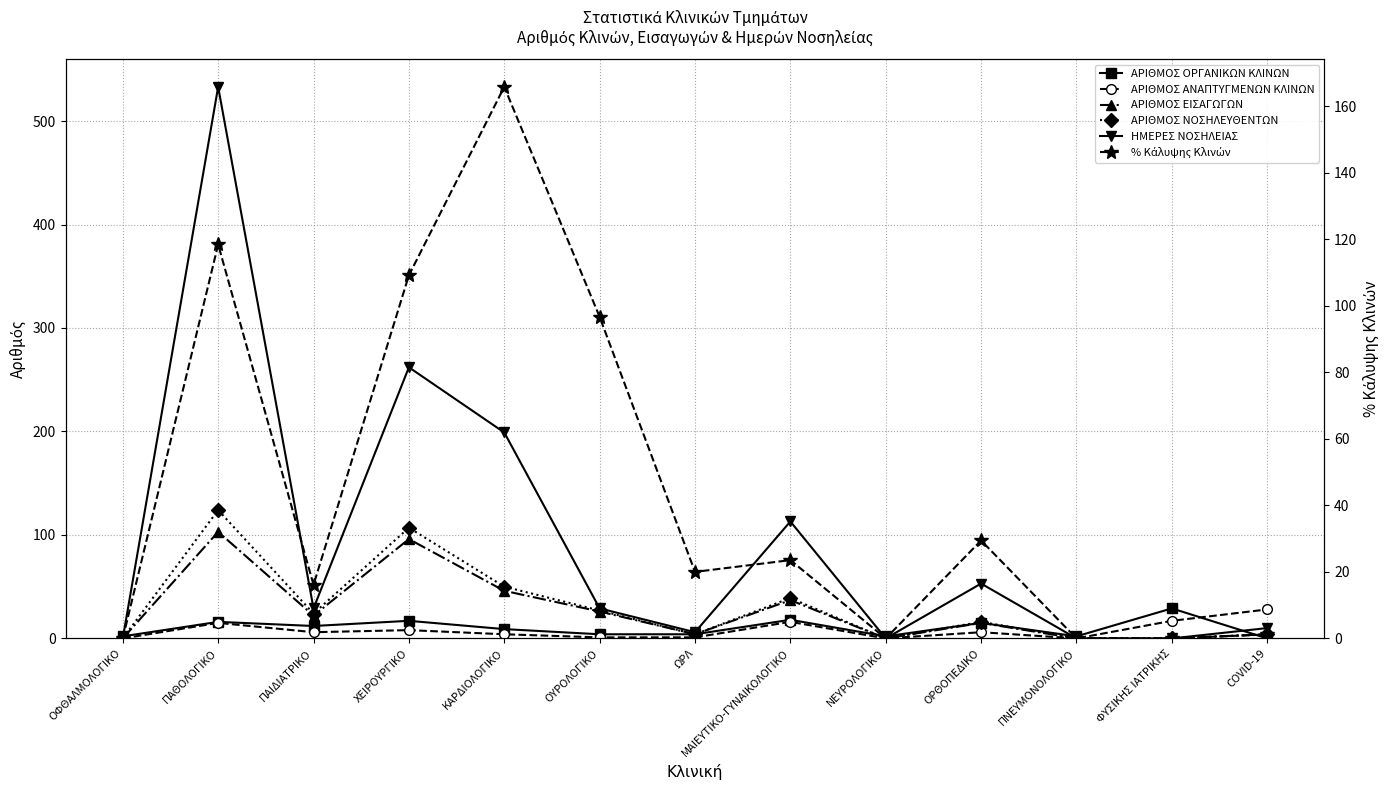

Where is the first local minimum for ΑΡΙΘΜΟΣ ΝΟΣΗΛΕΥΘΕΝΤΩΝ?

ΠΑΙΔΙΑΤΡΙΚΟ